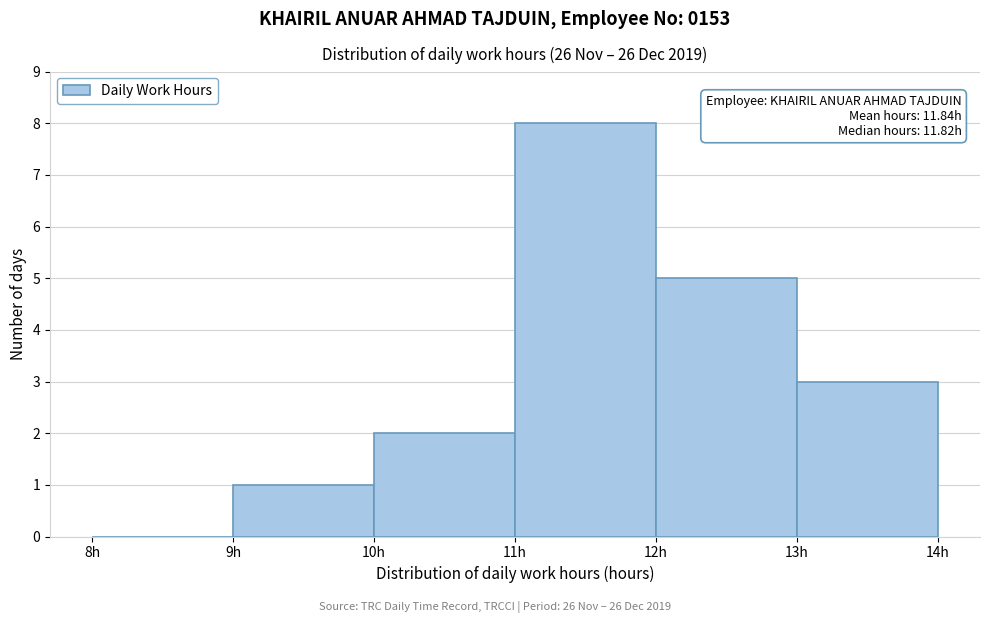

Over which range of the x-axis is the bar tallest?

11 to 12